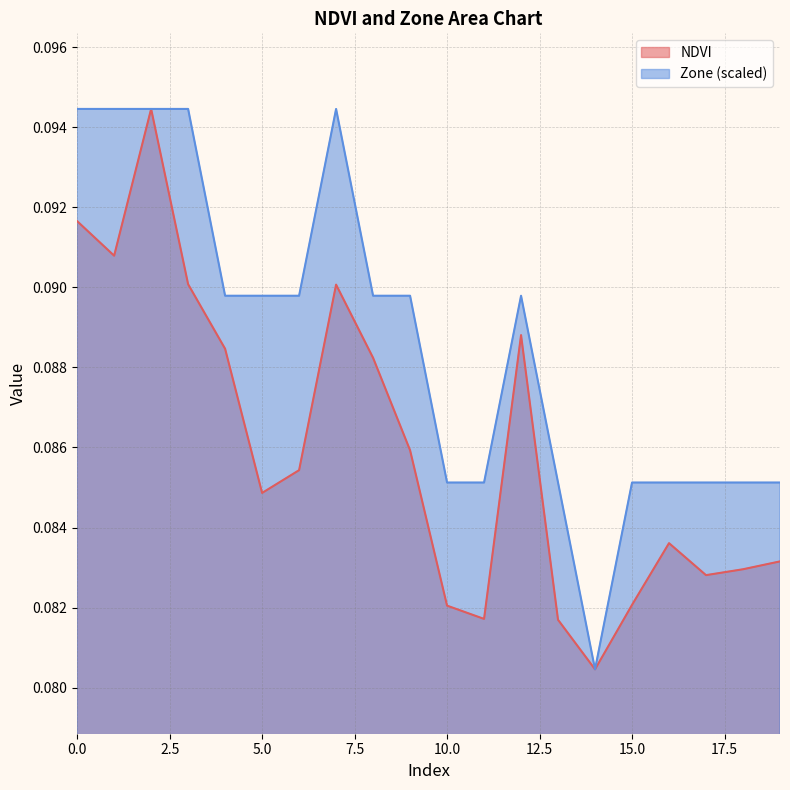

What is the highest value of the NDVI series?

0.1